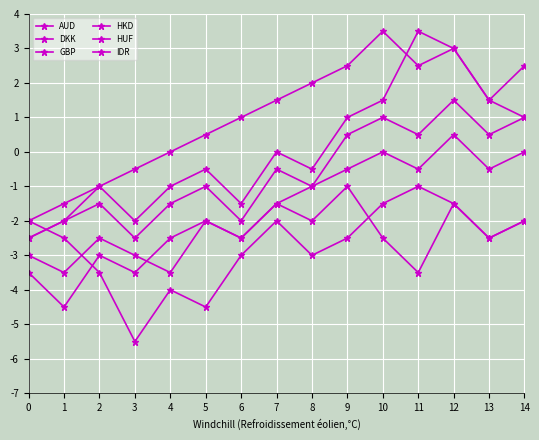

Which series ends up on top after the final intersection of HKD and DKK?

DKK